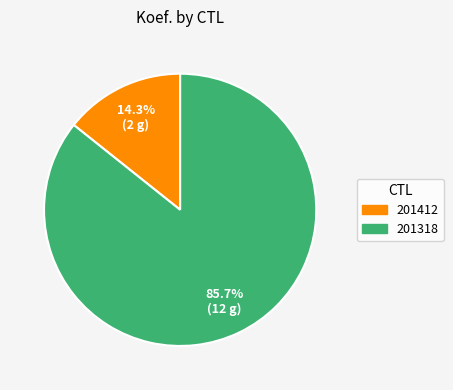

What is the smallest slice in the pie chart?

201412